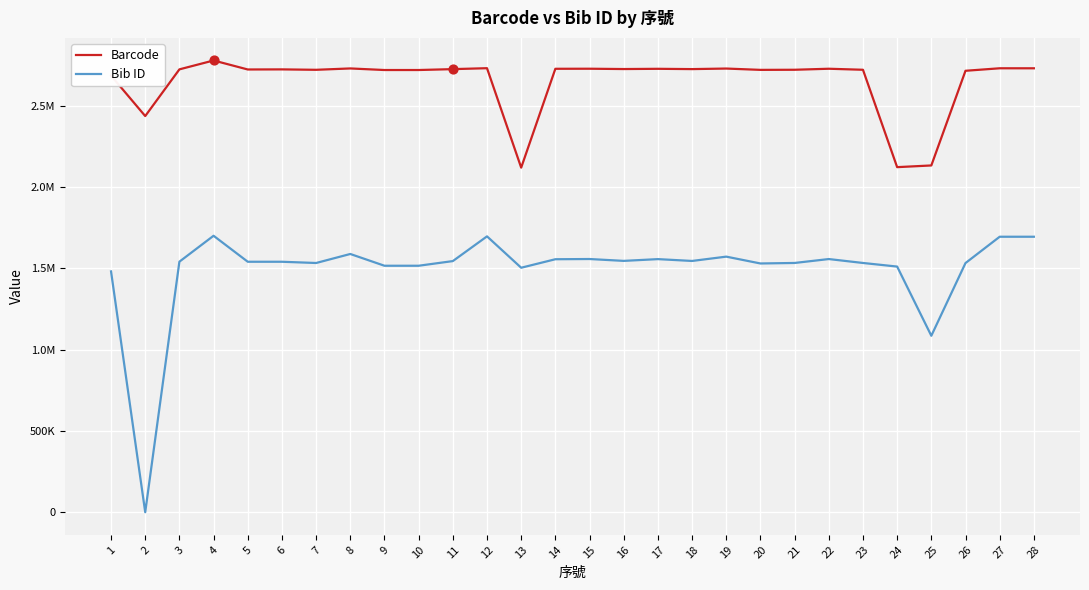

What is the total value across all series at 12?

4428898